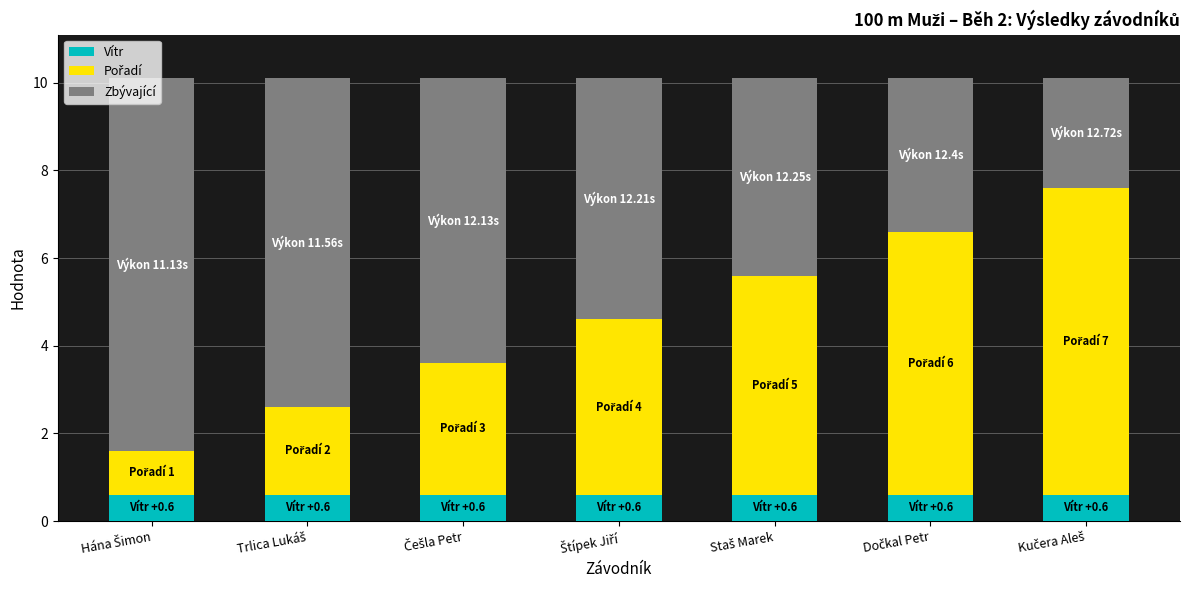

What is the lowest value of the Vítr series?

0.6